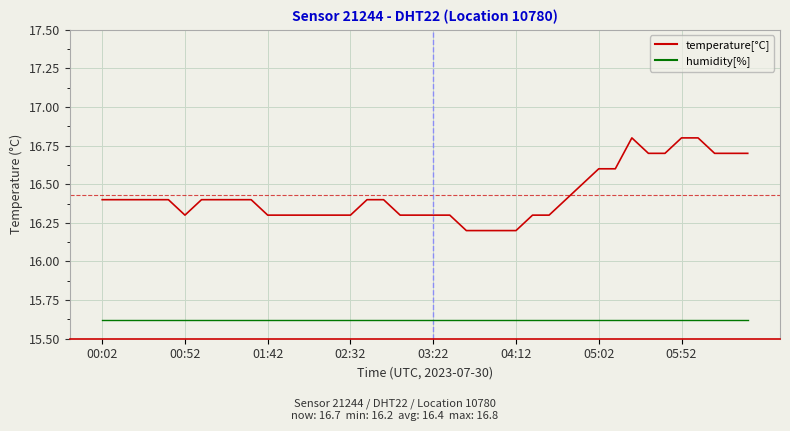

What is the greatest value displayed?

16.8